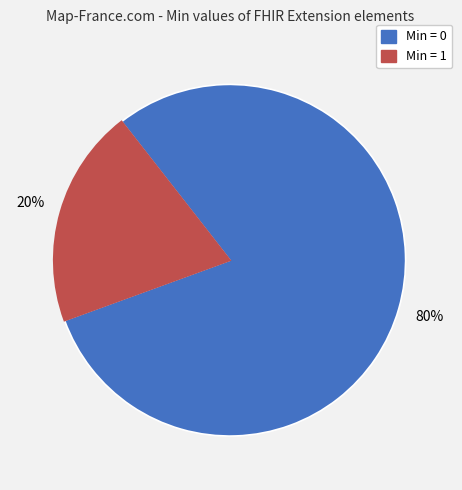

Is there any slice that represents more than half of the pie?

Yes